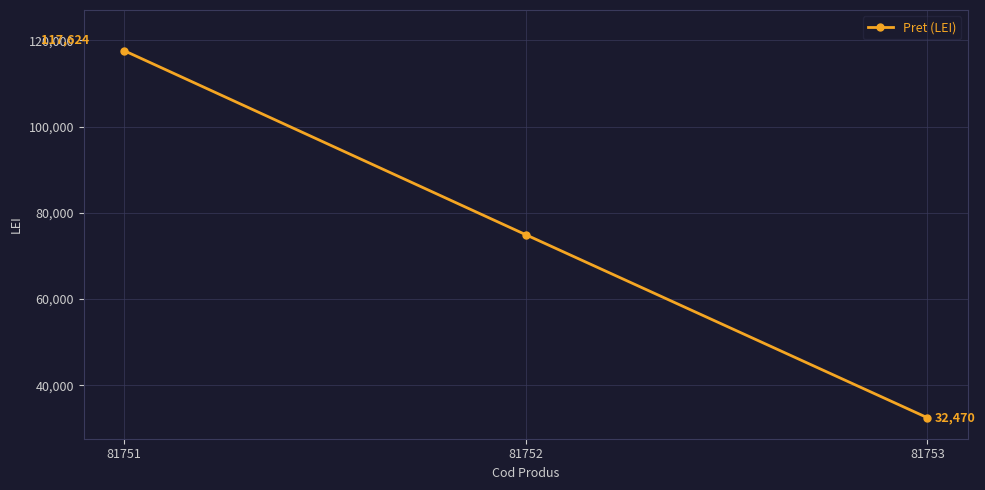

Reading left to right, what are all the values shown in this chart?

117624	74931	32470